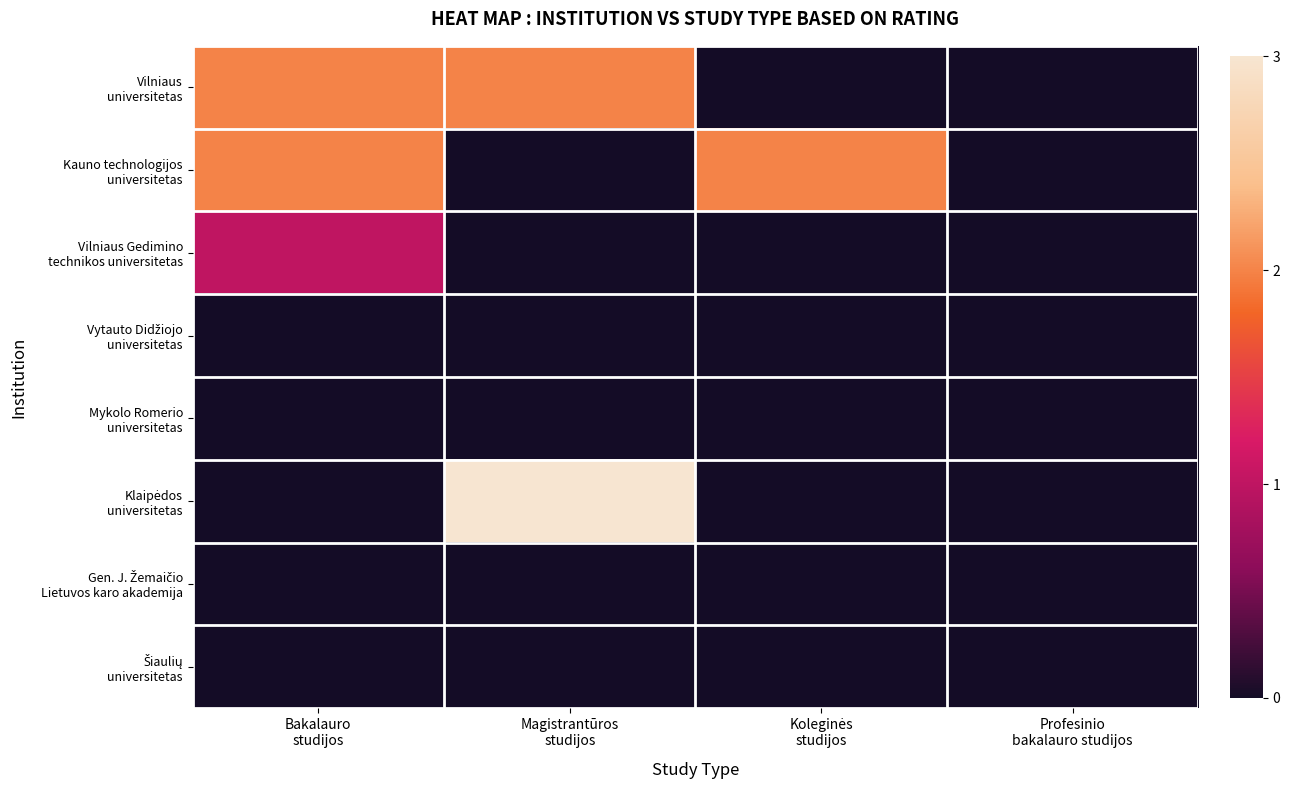

What is the difference between the highest and lowest values at Magistrantūros
studijos?

3